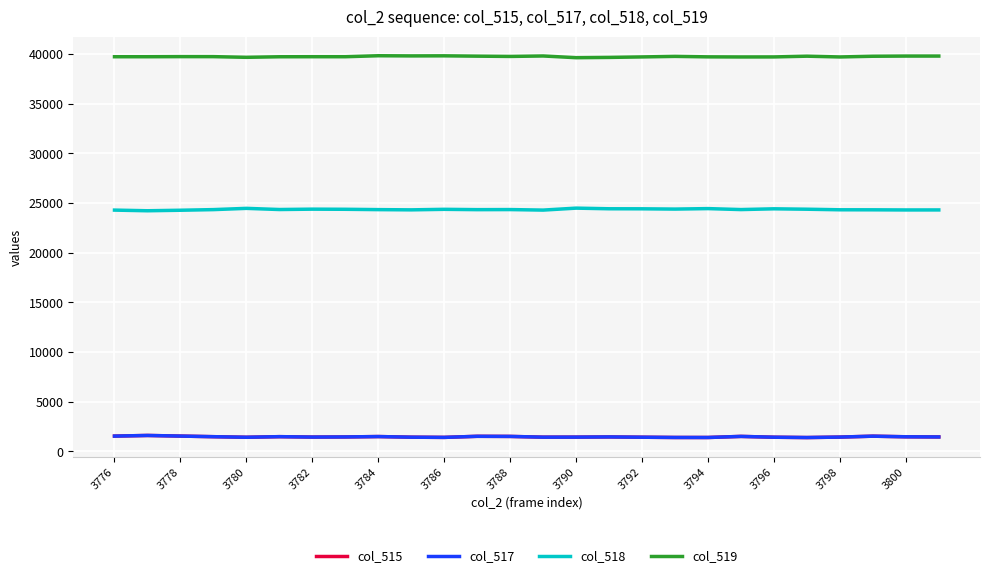

Which series has the largest total across all categories?

col_519